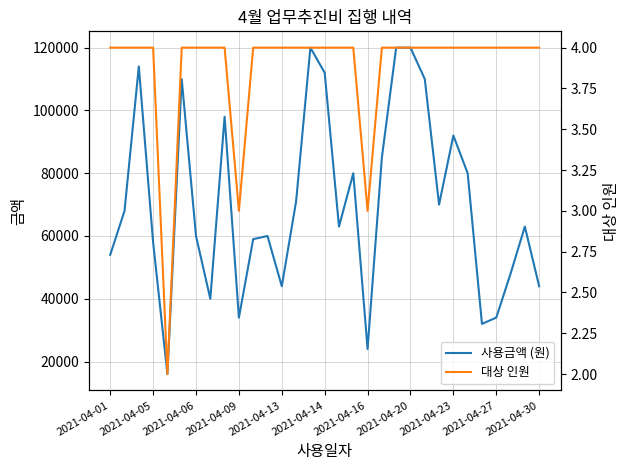

True or false: 사용금액 (원) and 대상 인원 cross at least once.

False